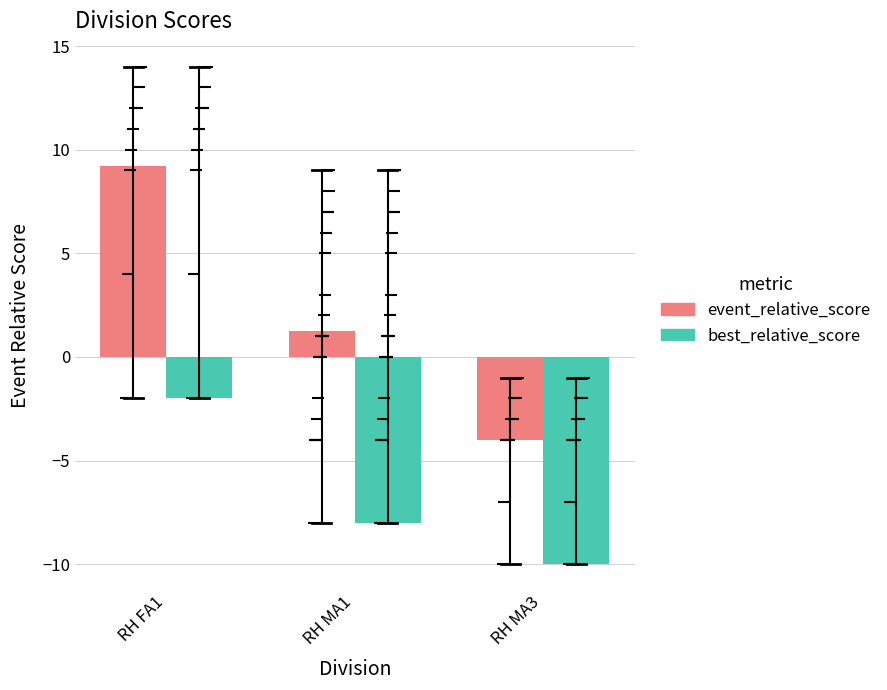

What position from the left is RH FA1?

1